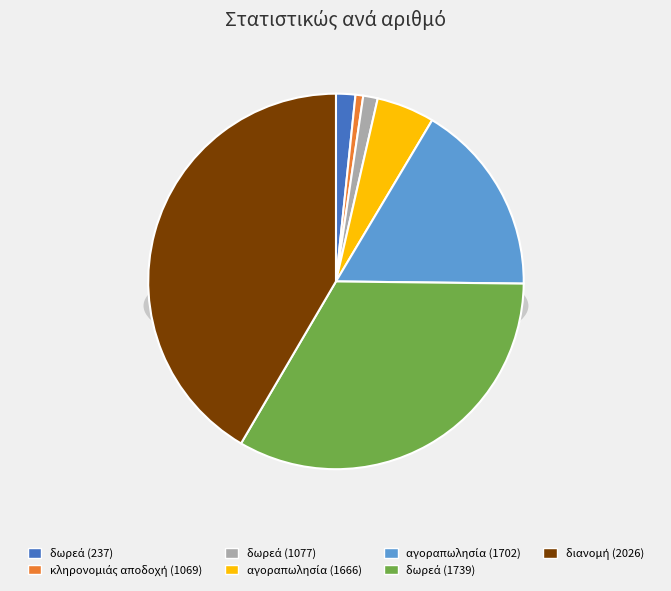

Between 1702 and 1077, which is larger?

1702